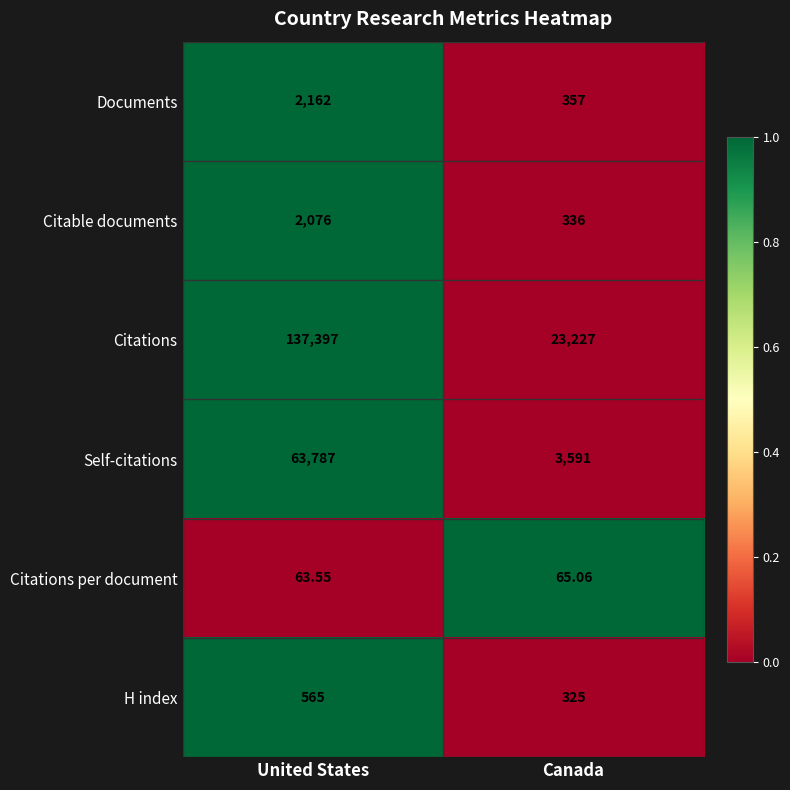

Which series has the largest total across all categories?

Citations